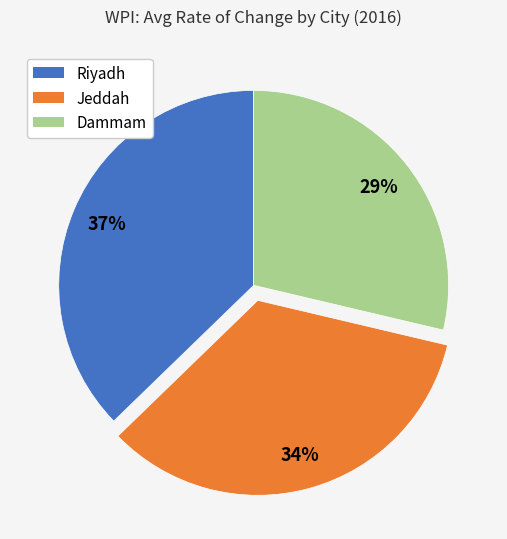

To the nearest percent, what is the average slice percentage?

33%